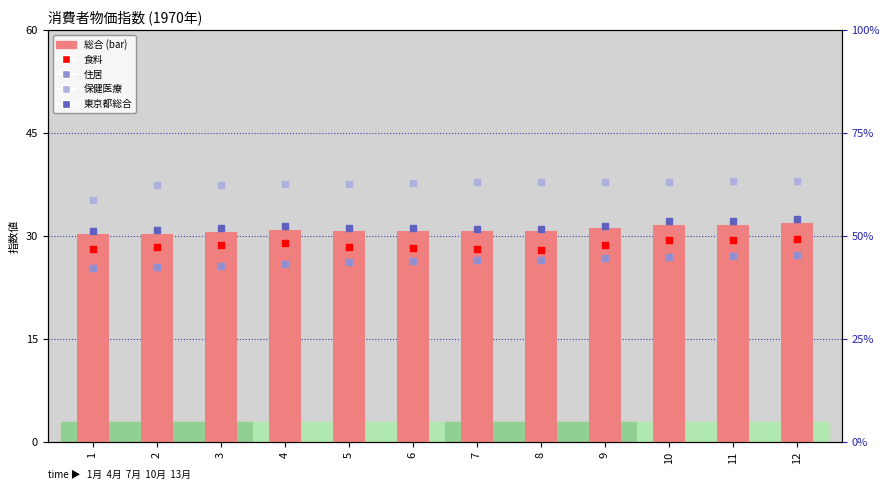

Which series reaches the maximum Y coordinate?

保健医療